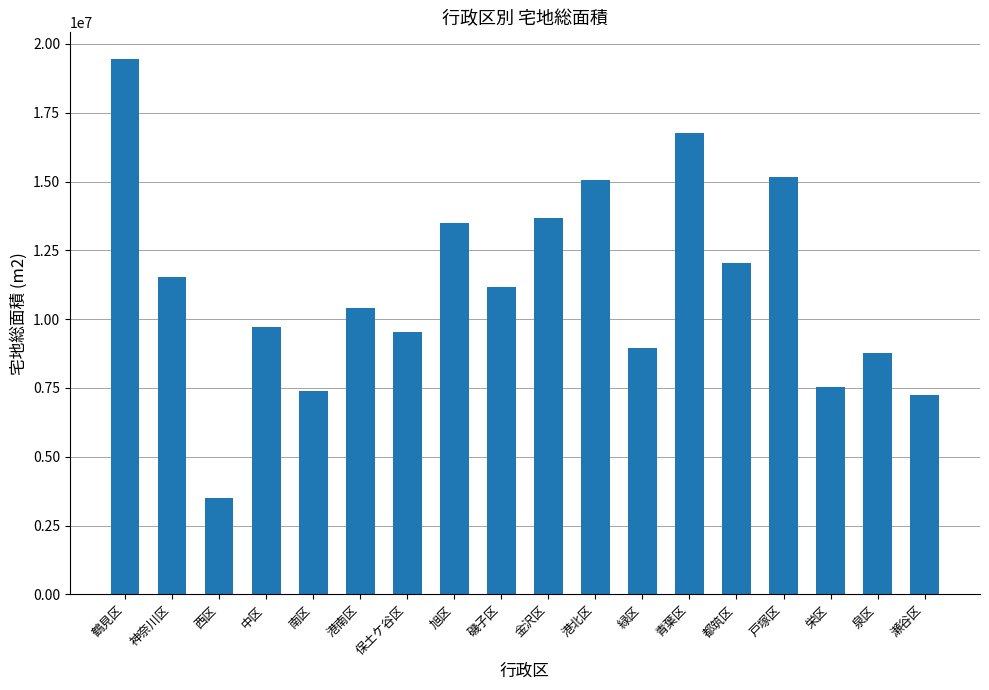

Read the value at 緑区, to the nearest 10.

8960730